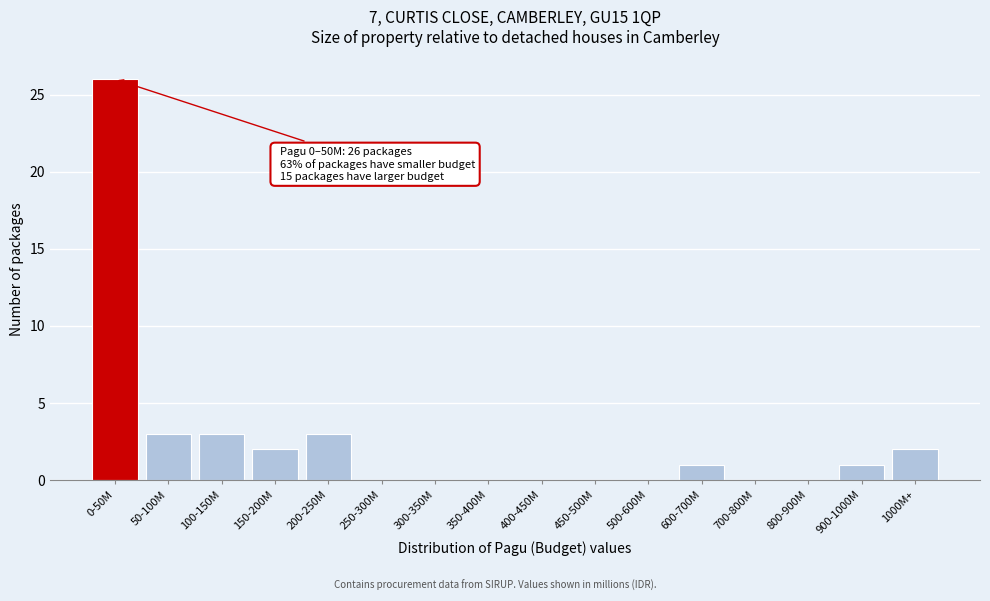

Reading right to left, what are all the values shown in this chart?

1000M+=2	900-1000M=1	800-900M=0	700-800M=0	600-700M=1	500-600M=0	450-500M=0	400-450M=0	350-400M=0	300-350M=0	250-300M=0	200-250M=3	150-200M=2	100-150M=3	50-100M=3	0-50M=26